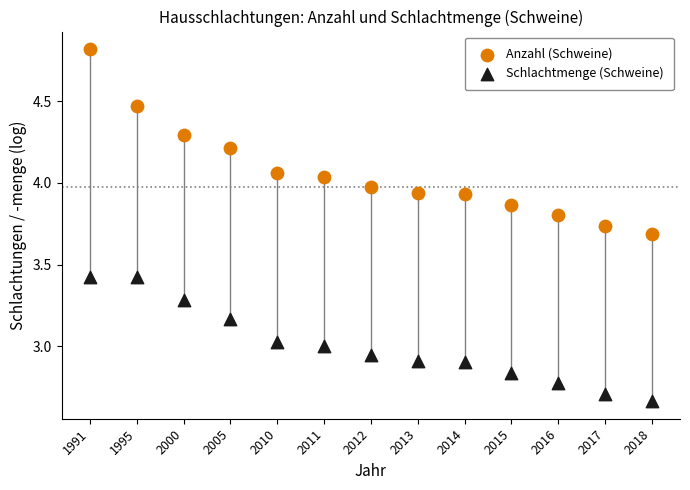

Which series has the widest spread of Y values?

Anzahl (Schweine)